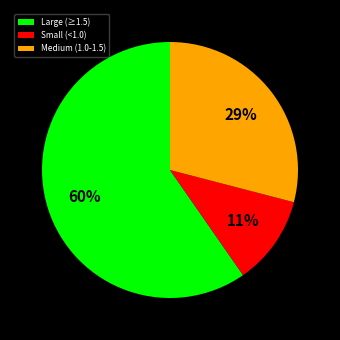

What percentage is the Medium (1.0-1.5) slice, to the nearest percent?

29%